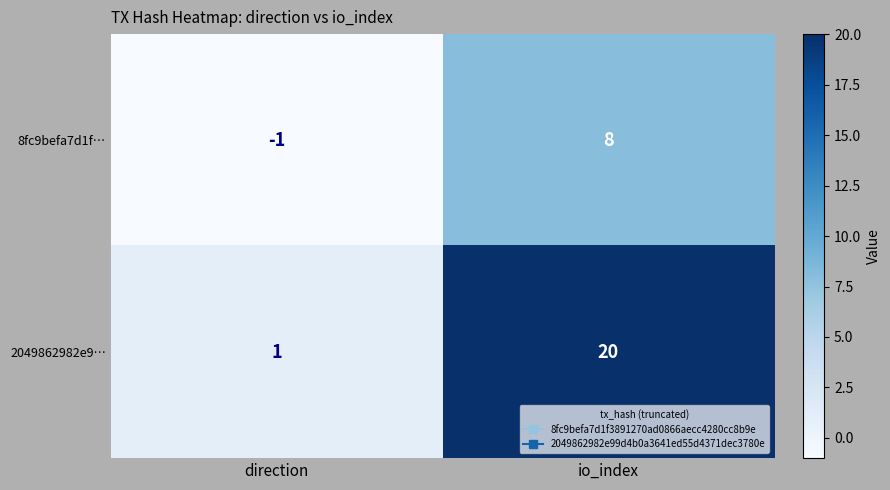

How many data points in 8fc9befa7d1f… are less than 8?

1